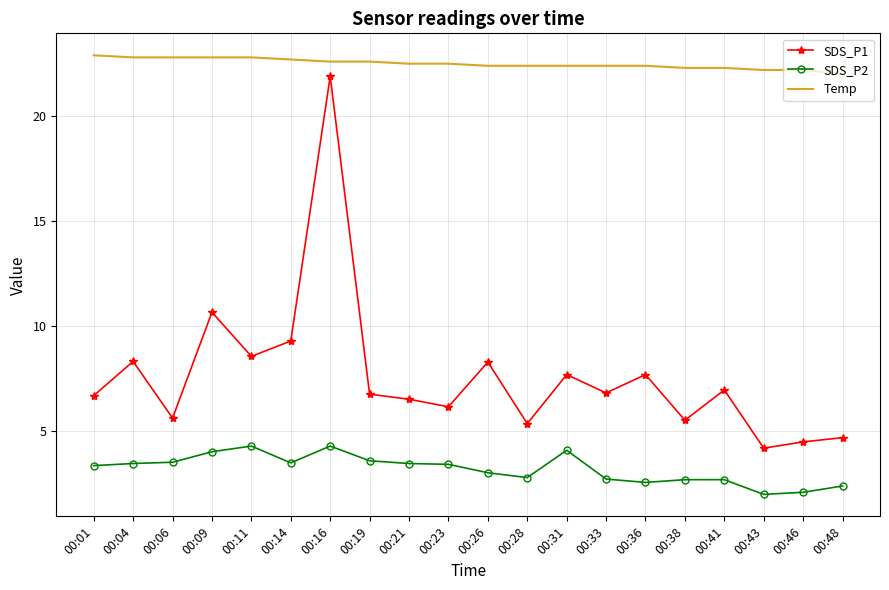

At 00:11, list the series in order from smallest to largest.

SDS_P2, SDS_P1, Temp